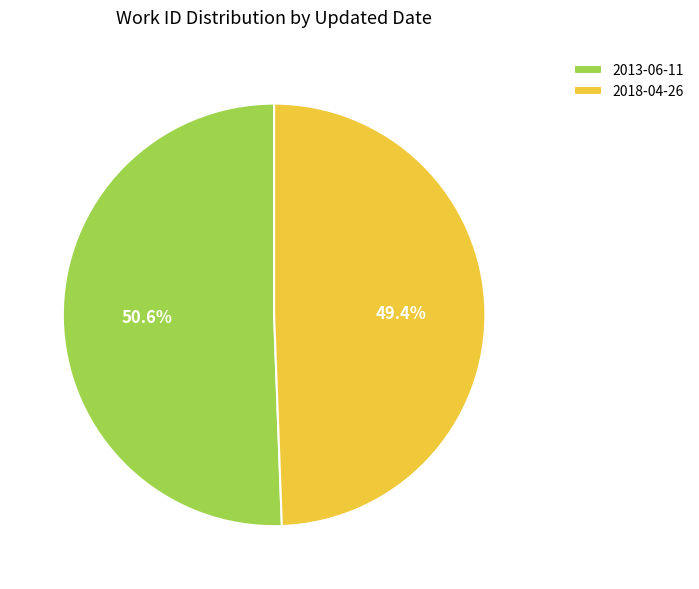

To the nearest percent, what is the combined percentage of 2018-04-26 and 2013-06-11?

100%